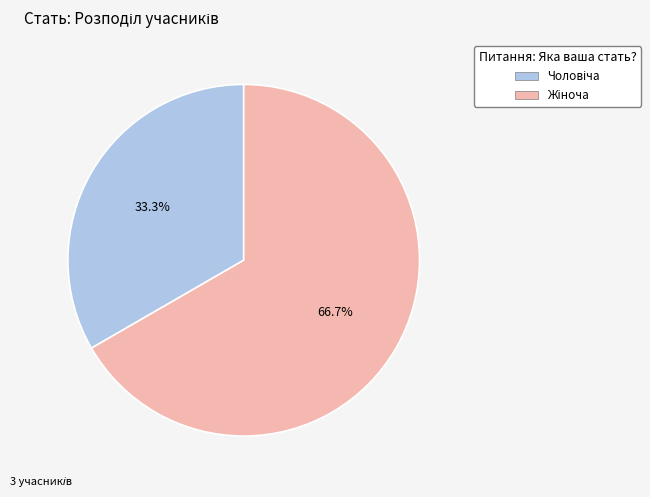

Is there any slice that represents more than half of the pie?

Yes